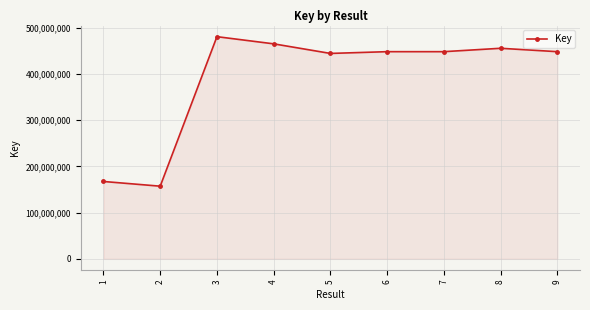

What is the minimum value shown in the chart?

157073038